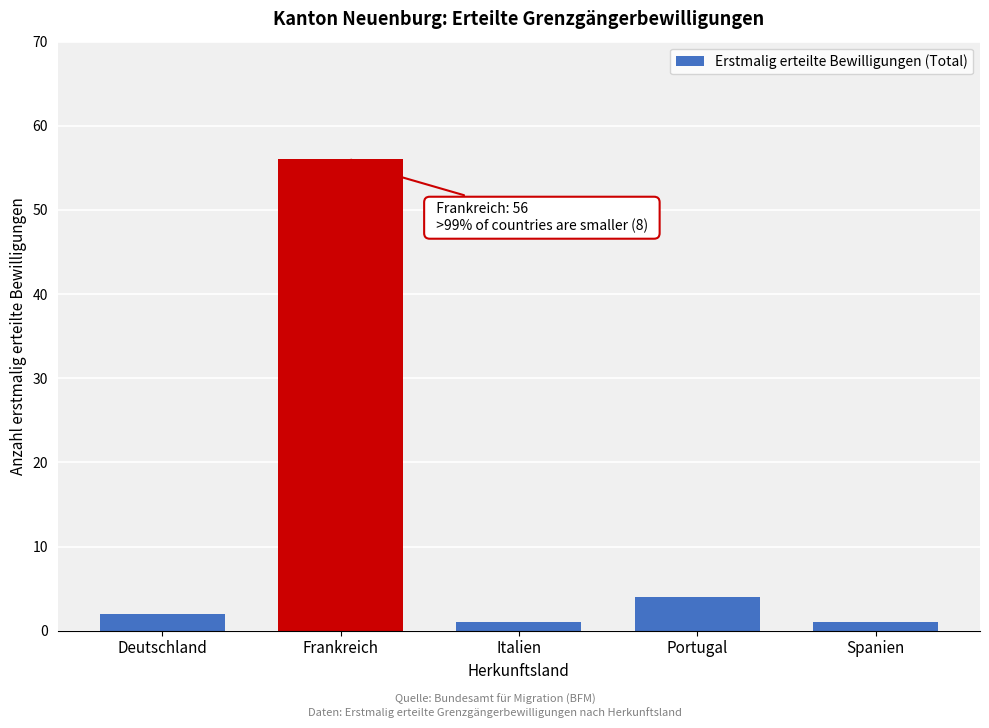

Reading left to right, what are all the values shown in this chart?

2	56	1	4	1